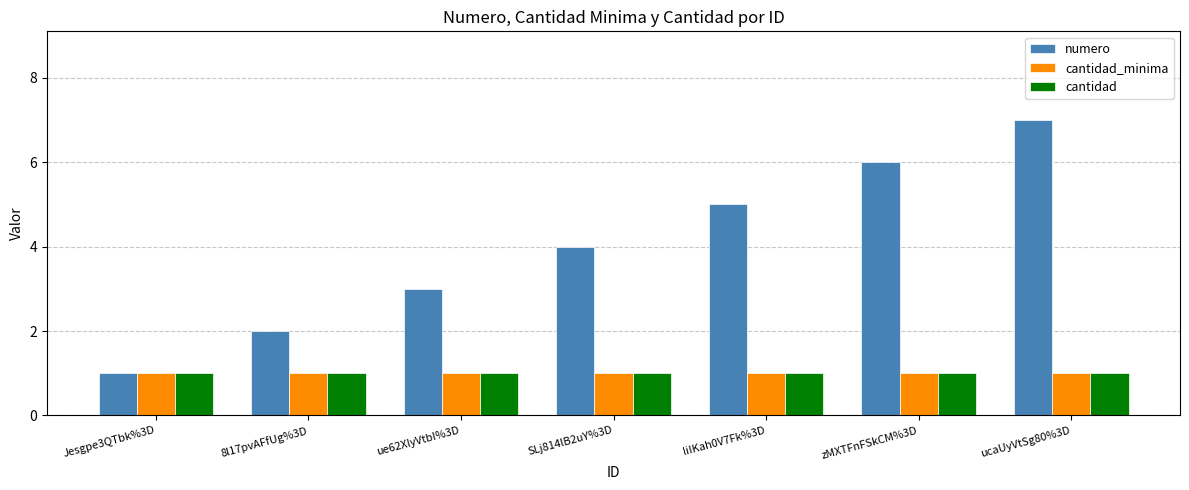

True or false: numero has a value of 1 at liIKah0V7Fk%3D.

False